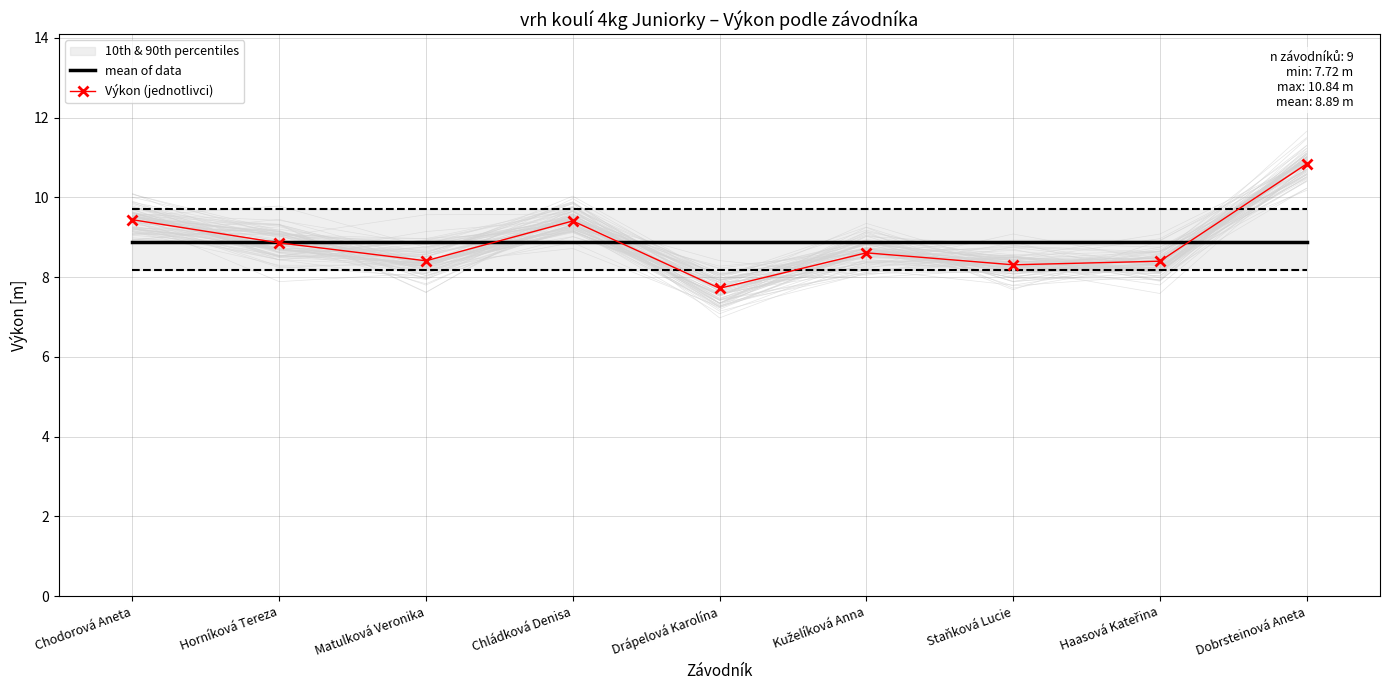

True or false: mean of data has more than 2 interior local peaks.

False